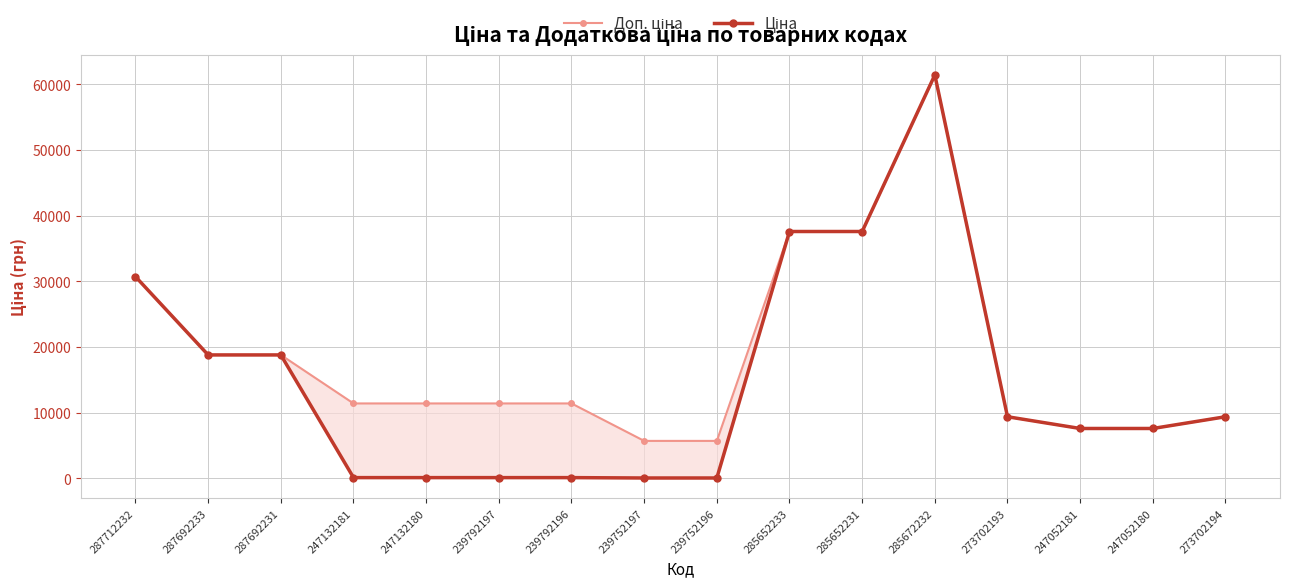

Where is the first local maximum for Ціна?

285672232